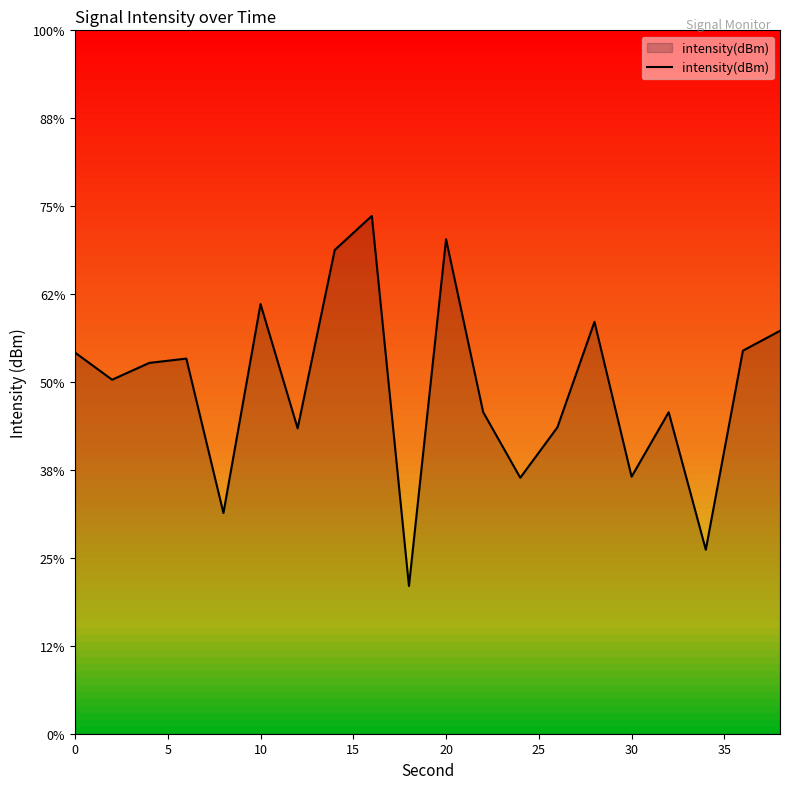

What value does the data have at 30?

-132.6